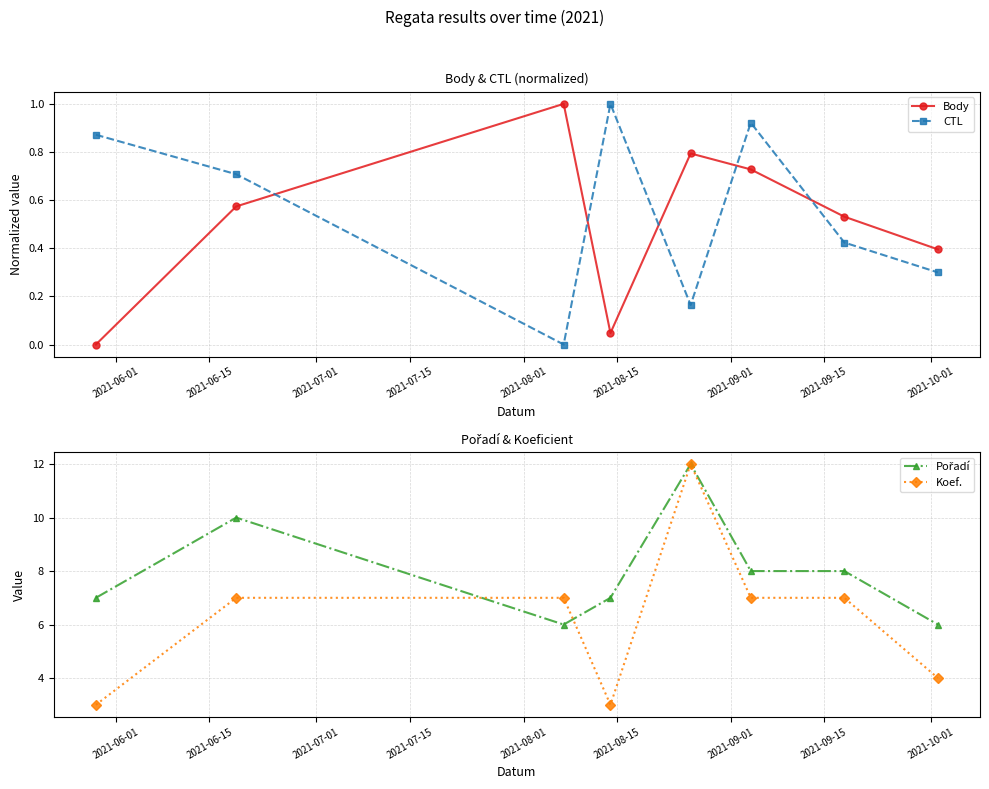

True or false: CTL has more than 2 points higher than both neighbors.

False